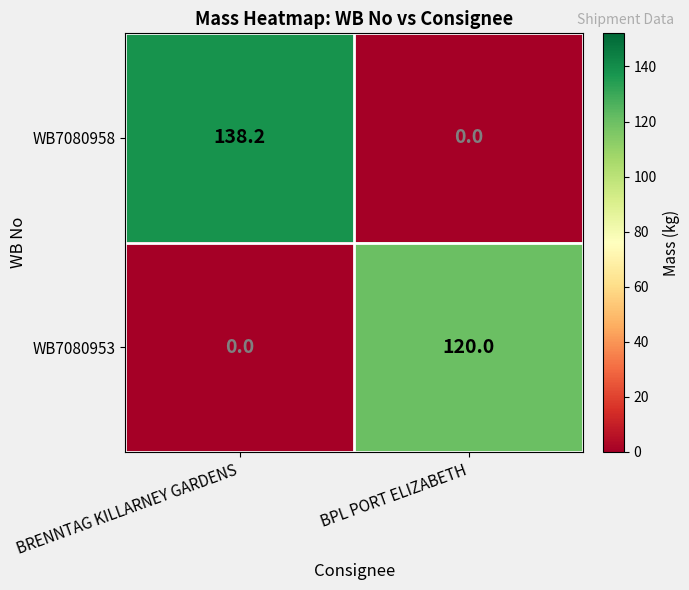

What value does the WB7080958 series have at BRENNTAG KILLARNEY GARDENS?

138.2